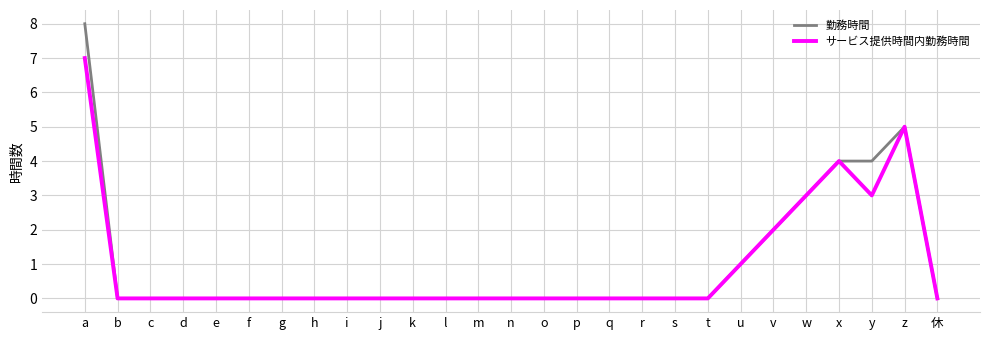

Reading left to right, what are all the values shown in this chart?

勤務時間: a=8	b=0	c=0	d=0	e=0	f=0	g=0	h=0	i=0	j=0	k=0	l=0	m=0	n=0	o=0	p=0	q=0	r=0	s=0	t=0	u=1	v=2	w=3	x=4	y=4	z=5	休=0
サービス提供時間内勤務時間: a=7	b=0	c=0	d=0	e=0	f=0	g=0	h=0	i=0	j=0	k=0	l=0	m=0	n=0	o=0	p=0	q=0	r=0	s=0	t=0	u=1	v=2	w=3	x=4	y=3	z=5	休=0